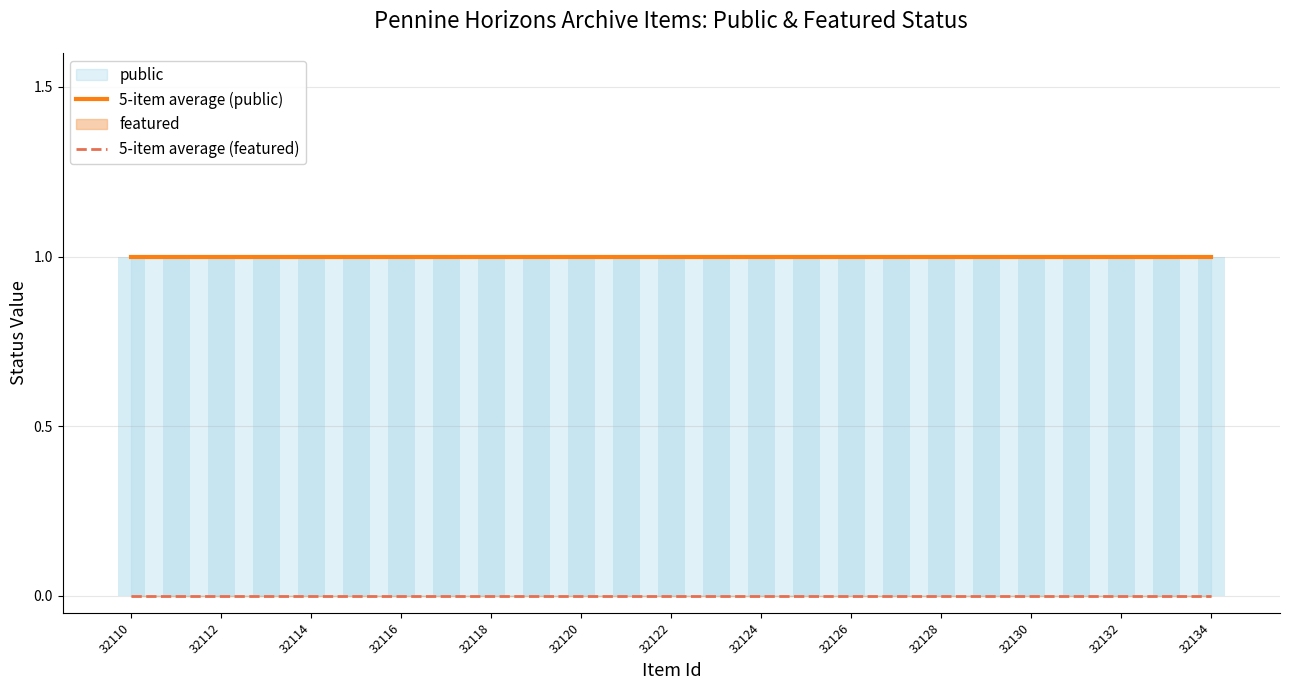

The value of 5-item average (public) at 32124 is 1. True or false?

True